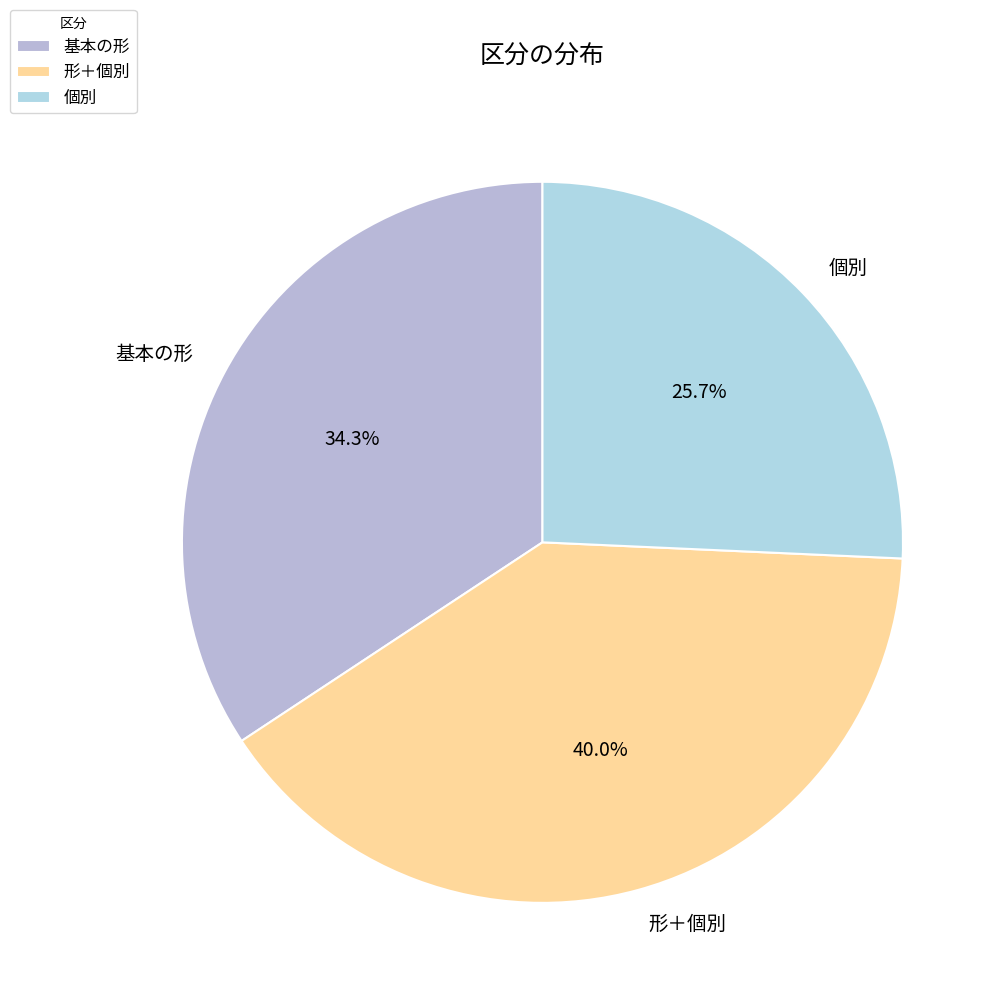

What is the ratio of the value at 基本の形 to the value at 形＋個別?

0.9